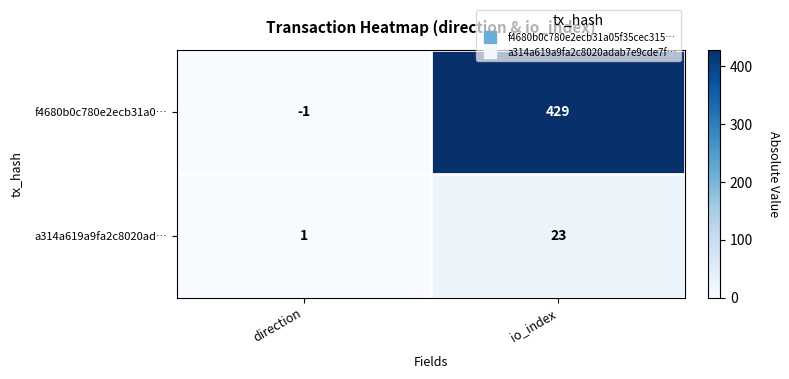

Between direction and io_index, which series saw the biggest shift?

f4680b0c780e2ecb31a0…